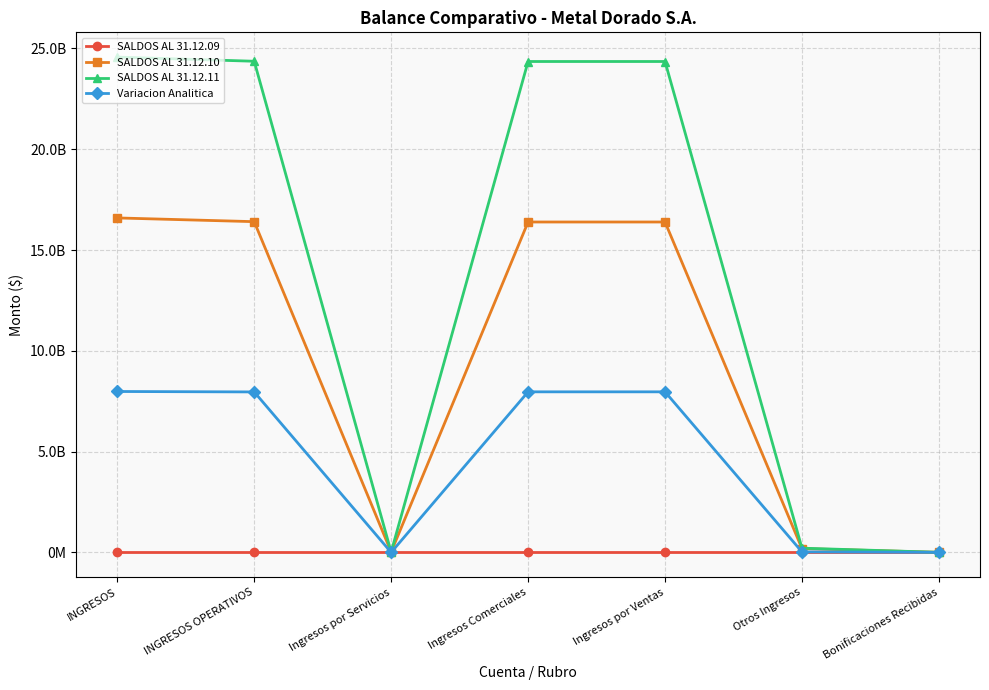

Rank the series at Bonificaciones Recibidas from lowest to highest value.

SALDOS AL 31.12.09, SALDOS AL 31.12.10, SALDOS AL 31.12.11, Variacion Analitica